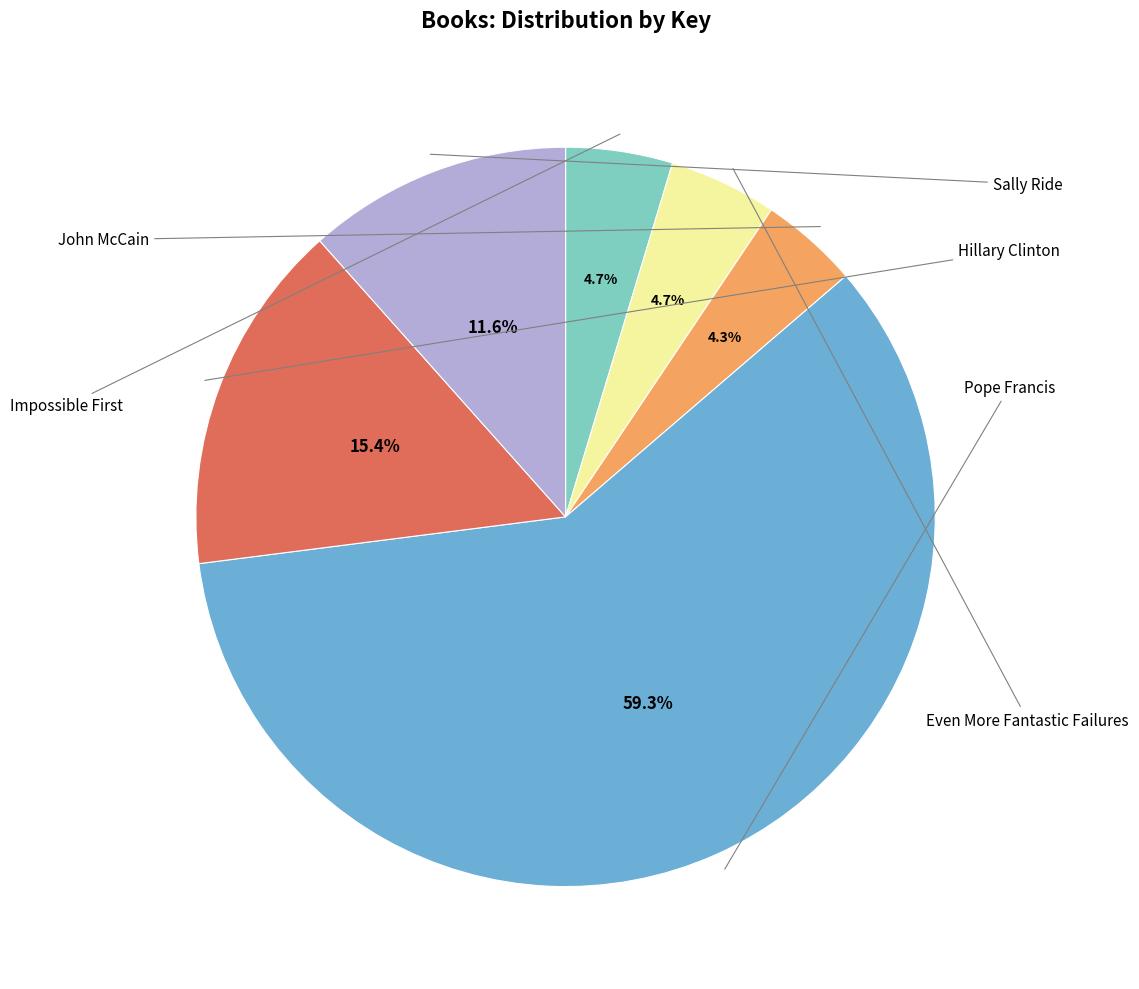

To the nearest percent, what is the difference between the largest and smallest slice percentages?

55%